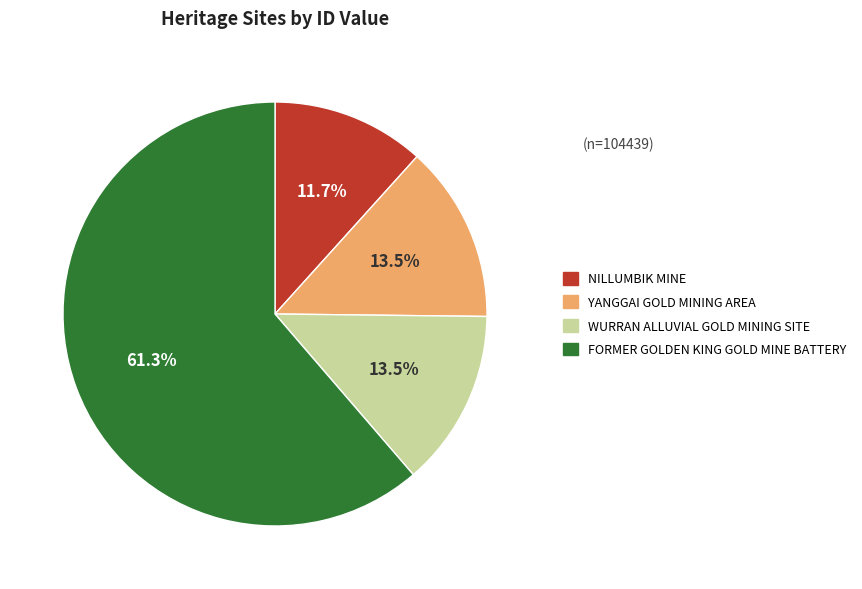

Which category has the biggest portion of the pie?

FORMER GOLDEN KING GOLD MINE BATTERY